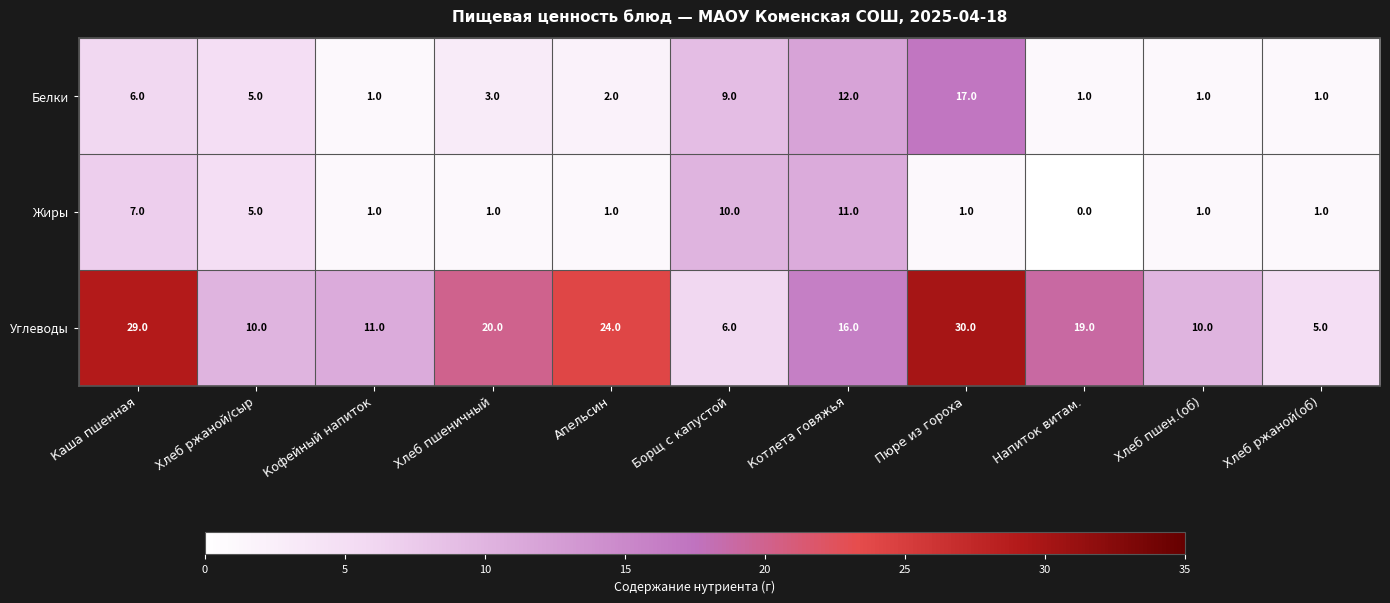

Which series changed the most between Напиток витам. and Хлеб ржаной(об)?

Углеводы